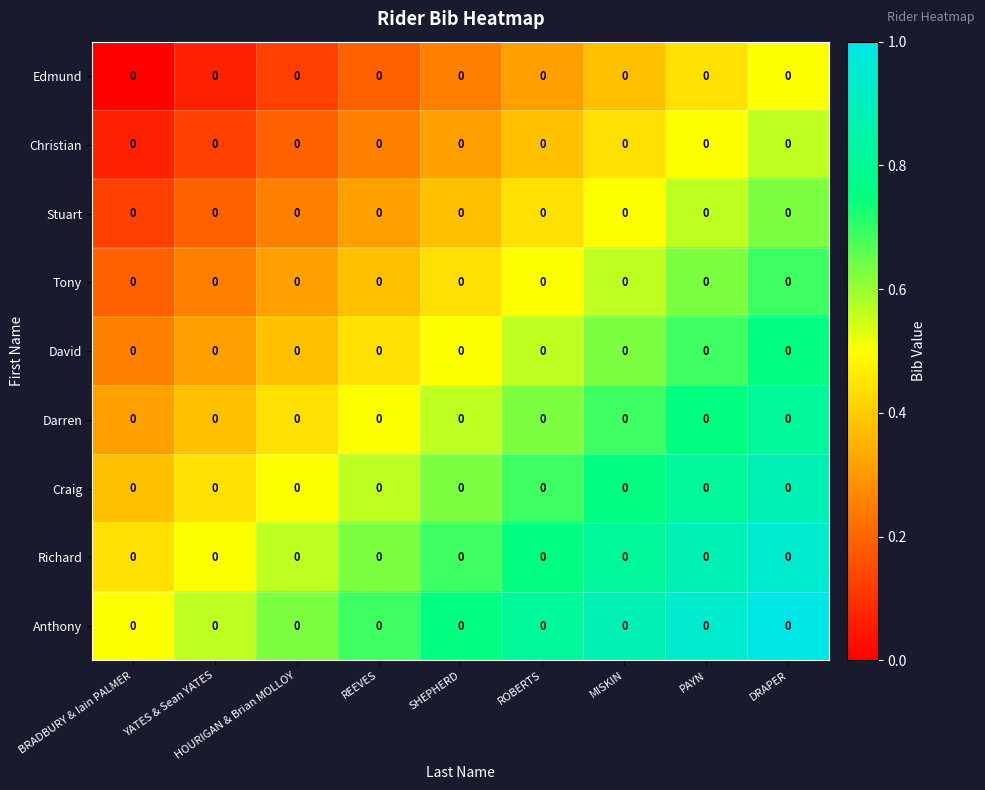

The value of Craig at YATES & Sean YATES is 0.7. True or false?

False